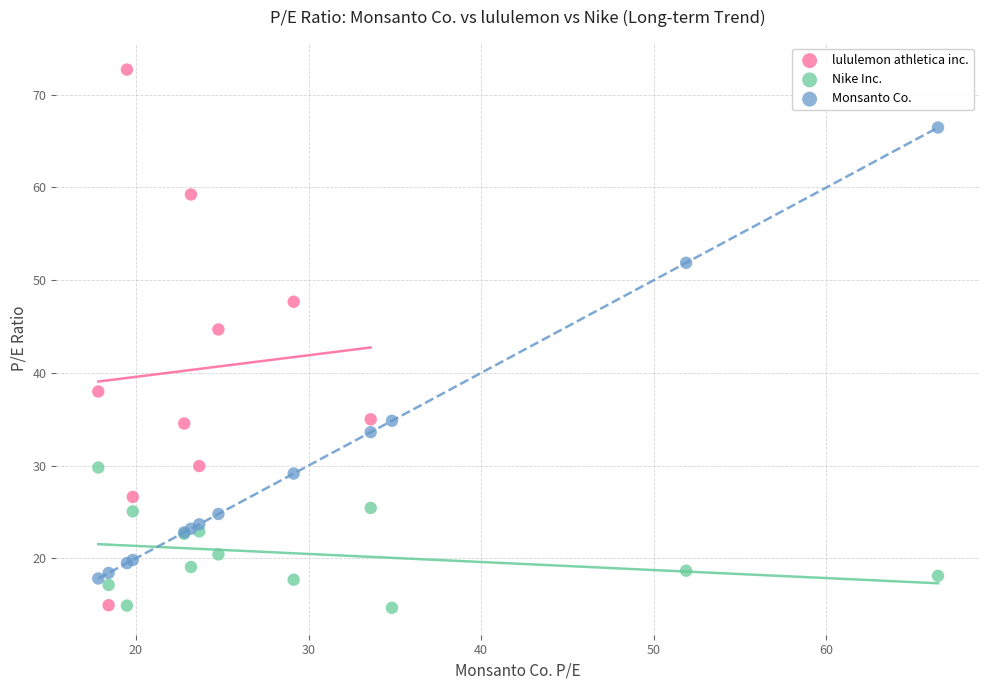

What are all the series names shown in the legend?

lululemon athletica inc., Nike Inc., Monsanto Co.